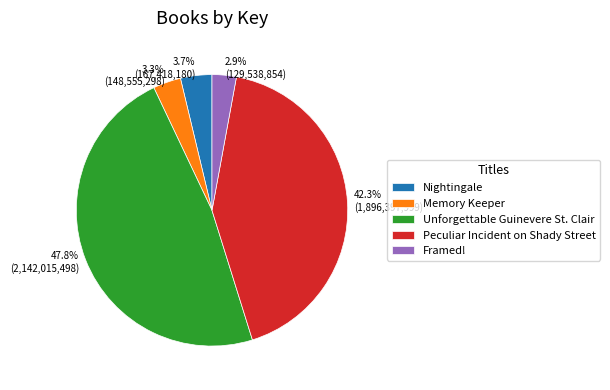

Combined, what portion of the pie is Unforgettable Guinevere St. Clair and Framed!?

50.7%